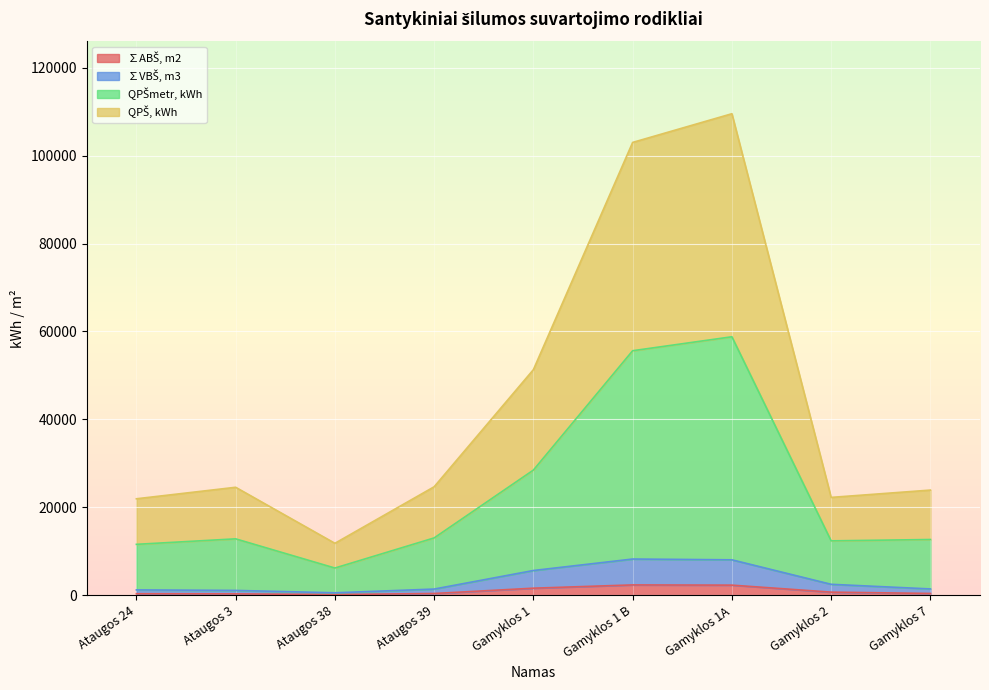

How many interior local valleys does the ∑ABŠ, m2 series have?

1